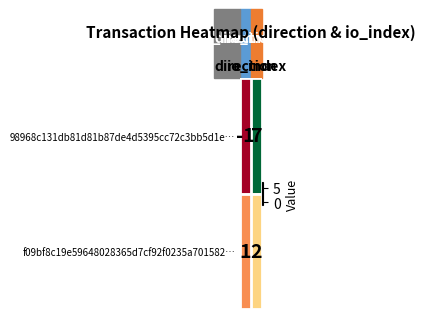

What is the difference between the highest and lowest values at io_index?

5